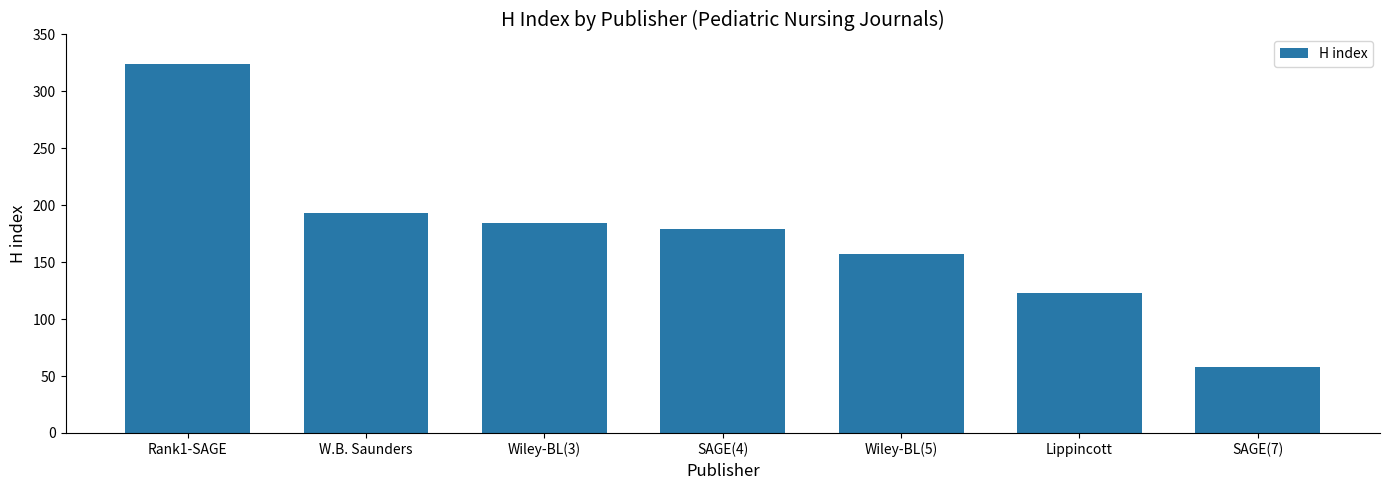

Where is the data nearest to the value 191?

W.B. Saunders